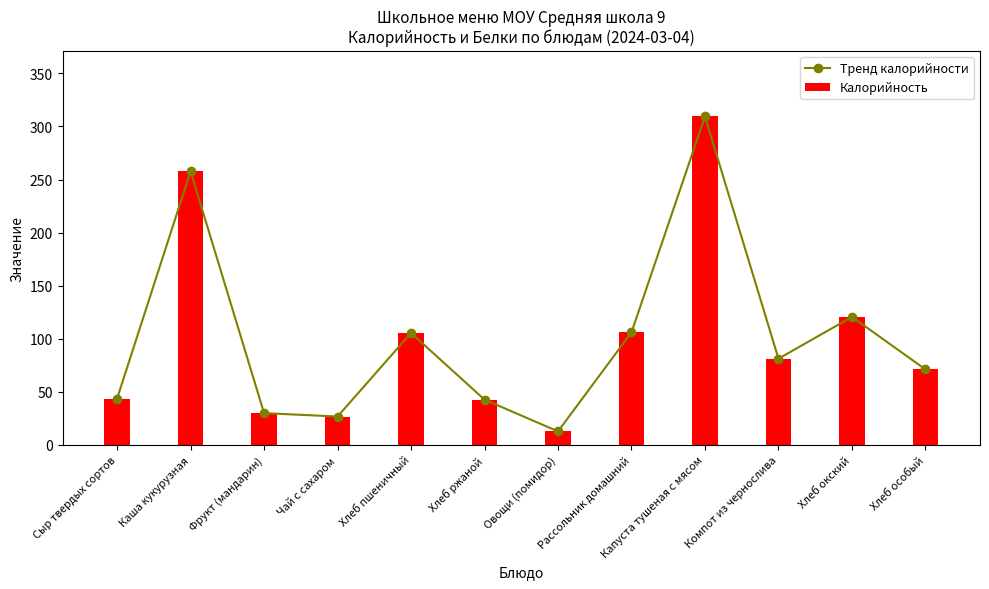

What is the difference between the second highest and second lowest values in the Калорийность series?

231.0